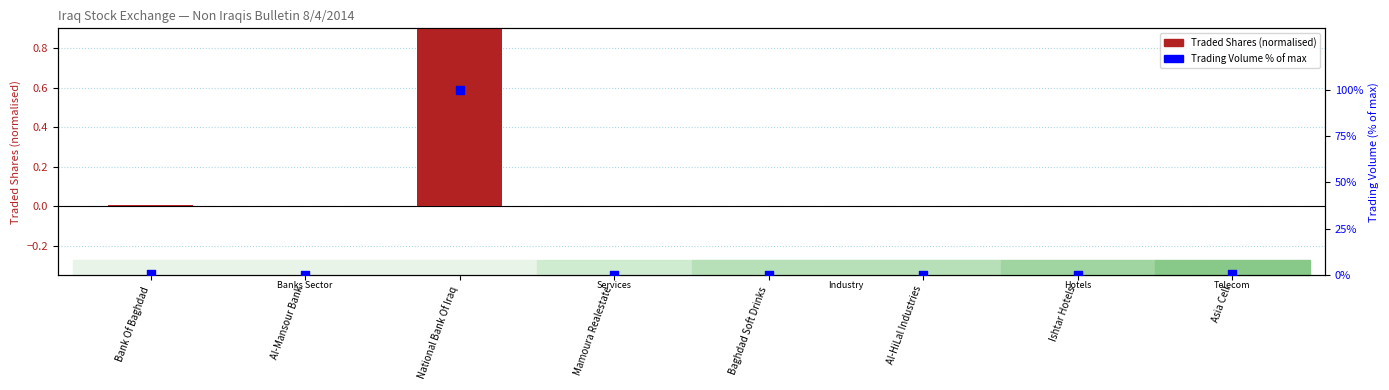

Which series has the largest Y range (max minus min)?

Trading Volume % of max